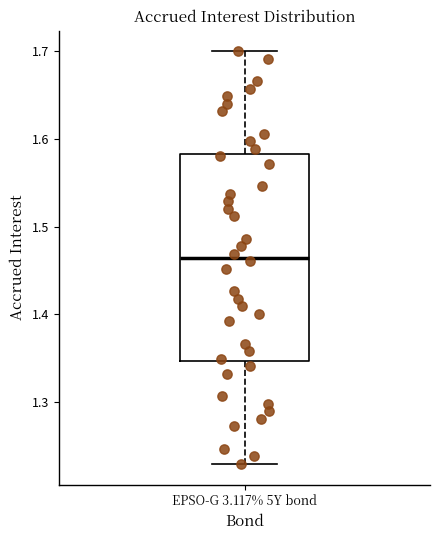

Where is the upper edge of the box for EPSO-G 3.117% 5Y bond on the y-axis? The values are not printed on the chart, so give them approximately, as read against the axis.

1.58